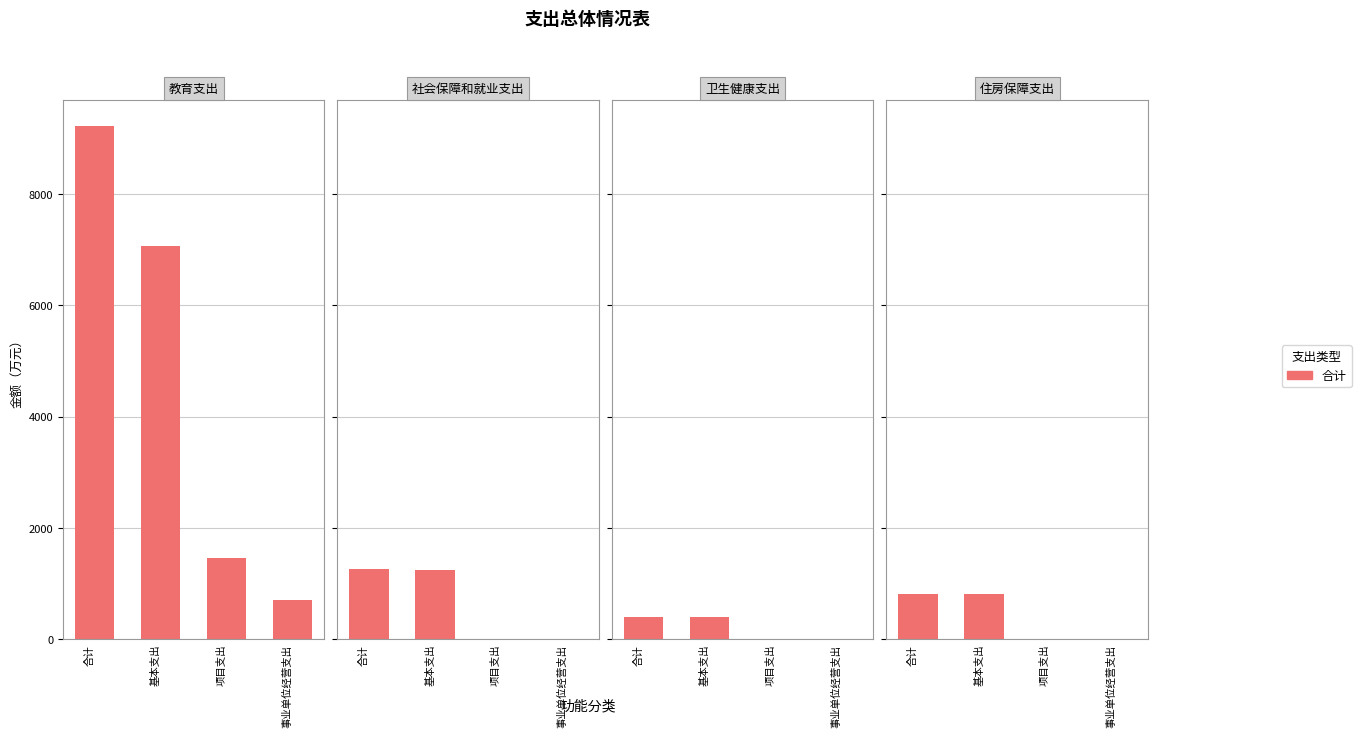

What is the label of the 1st bar from the right?

住房保障支出